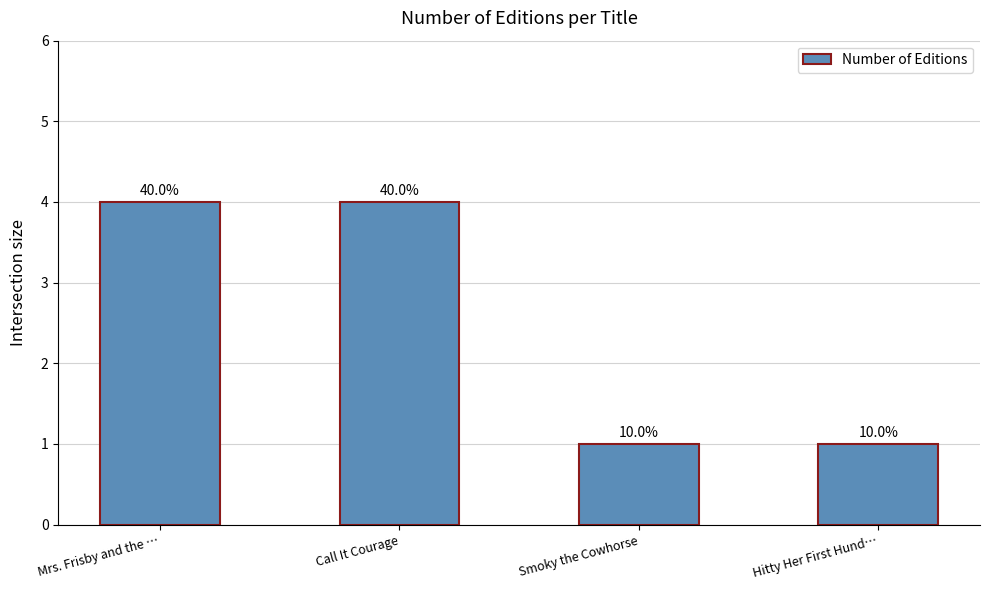

What is the average value?

2